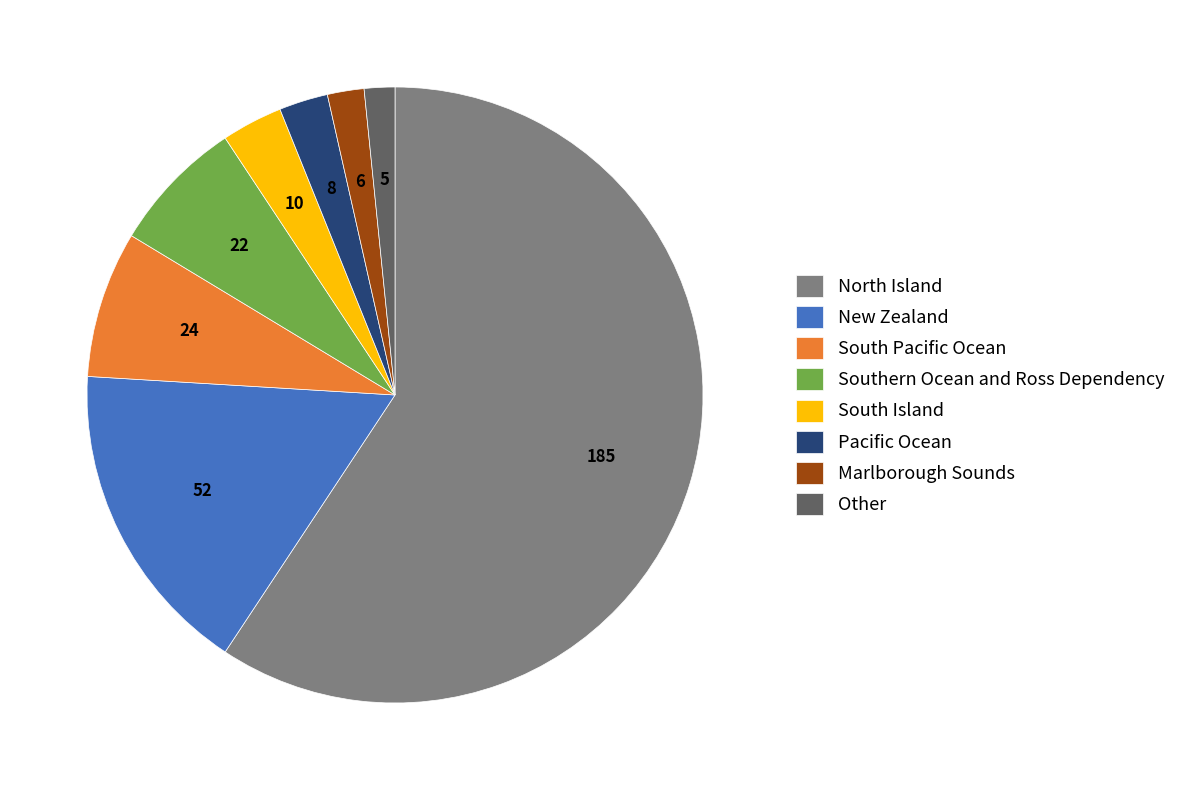

Between South Pacific Ocean and Pacific Ocean, which is larger?

South Pacific Ocean